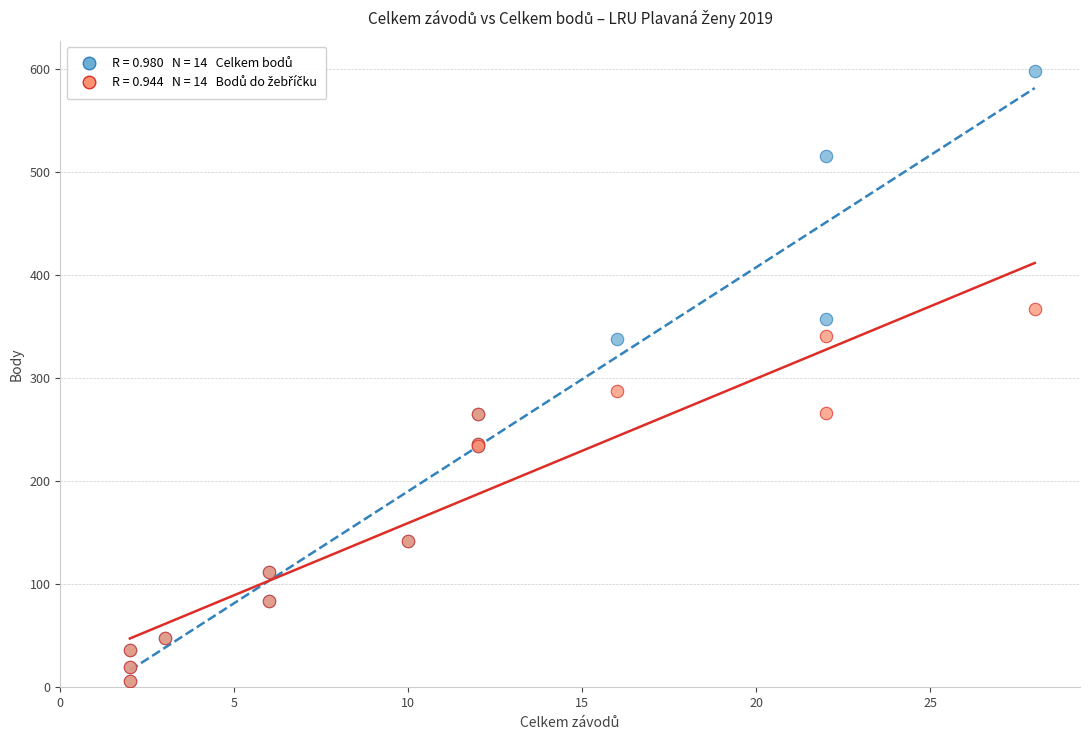

Across all series, what Y value is closest to 302?

288